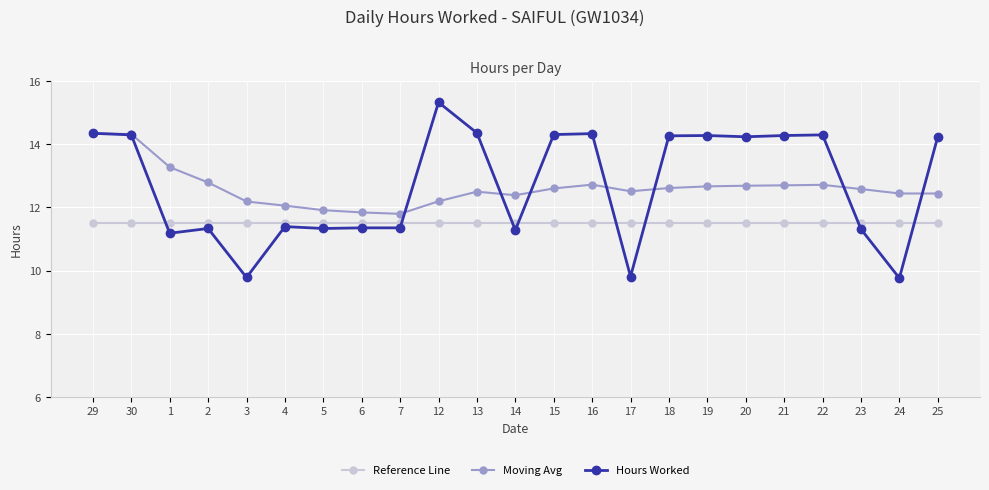

The value of Hours Worked at 22 is 23.5. True or false?

False